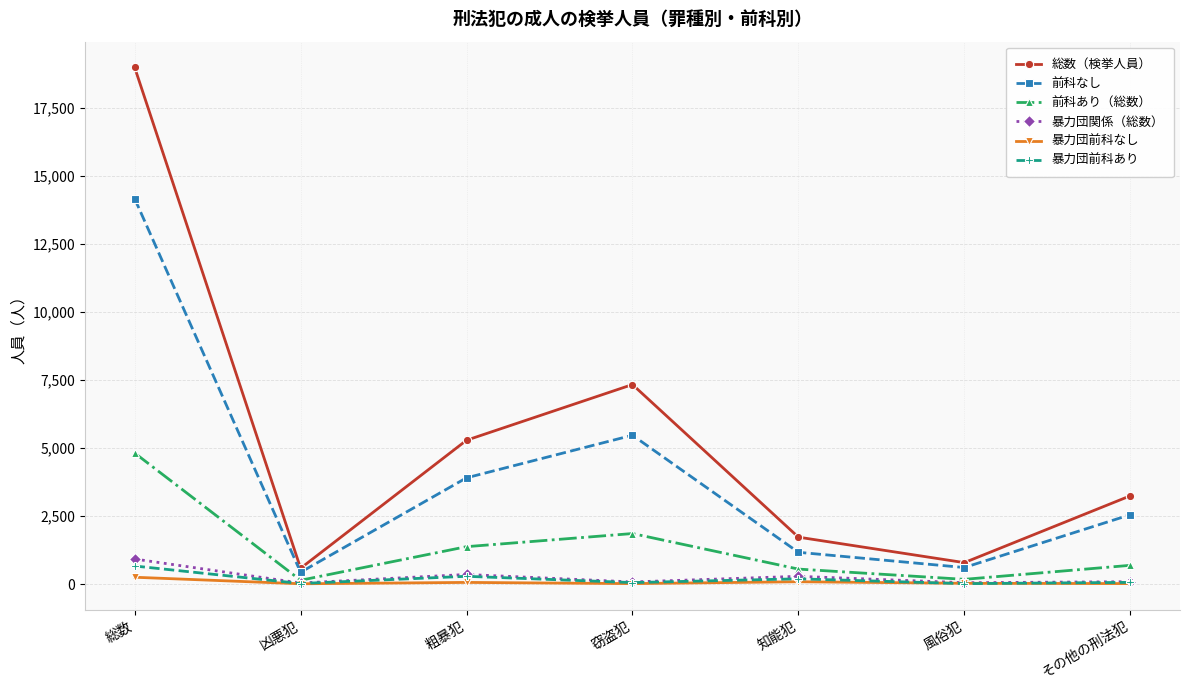

Rank the categories by 総数（検挙人員） value from highest to lowest.

総数, 窃盗犯, 粗暴犯, その他の刑法犯, 知能犯, 風俗犯, 凶悪犯